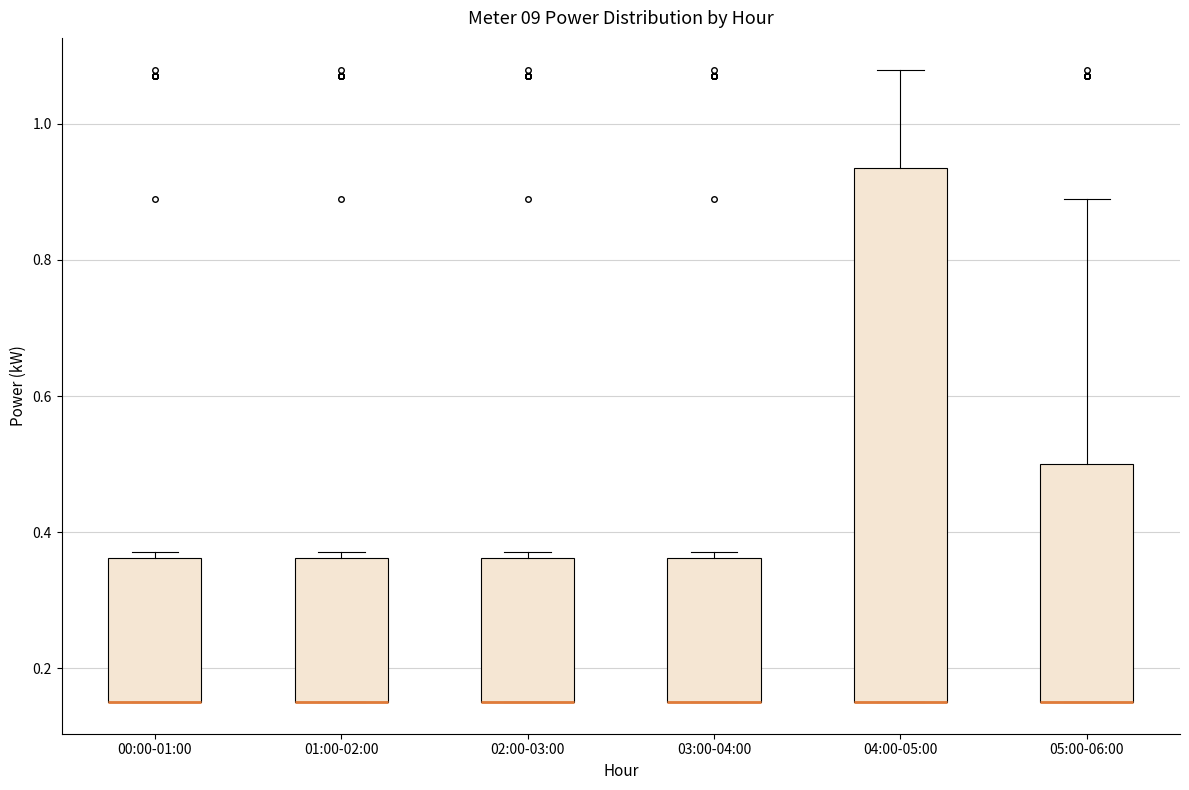

Which box is the tallest, from its lower edge to its upper edge?

04:00-05:00